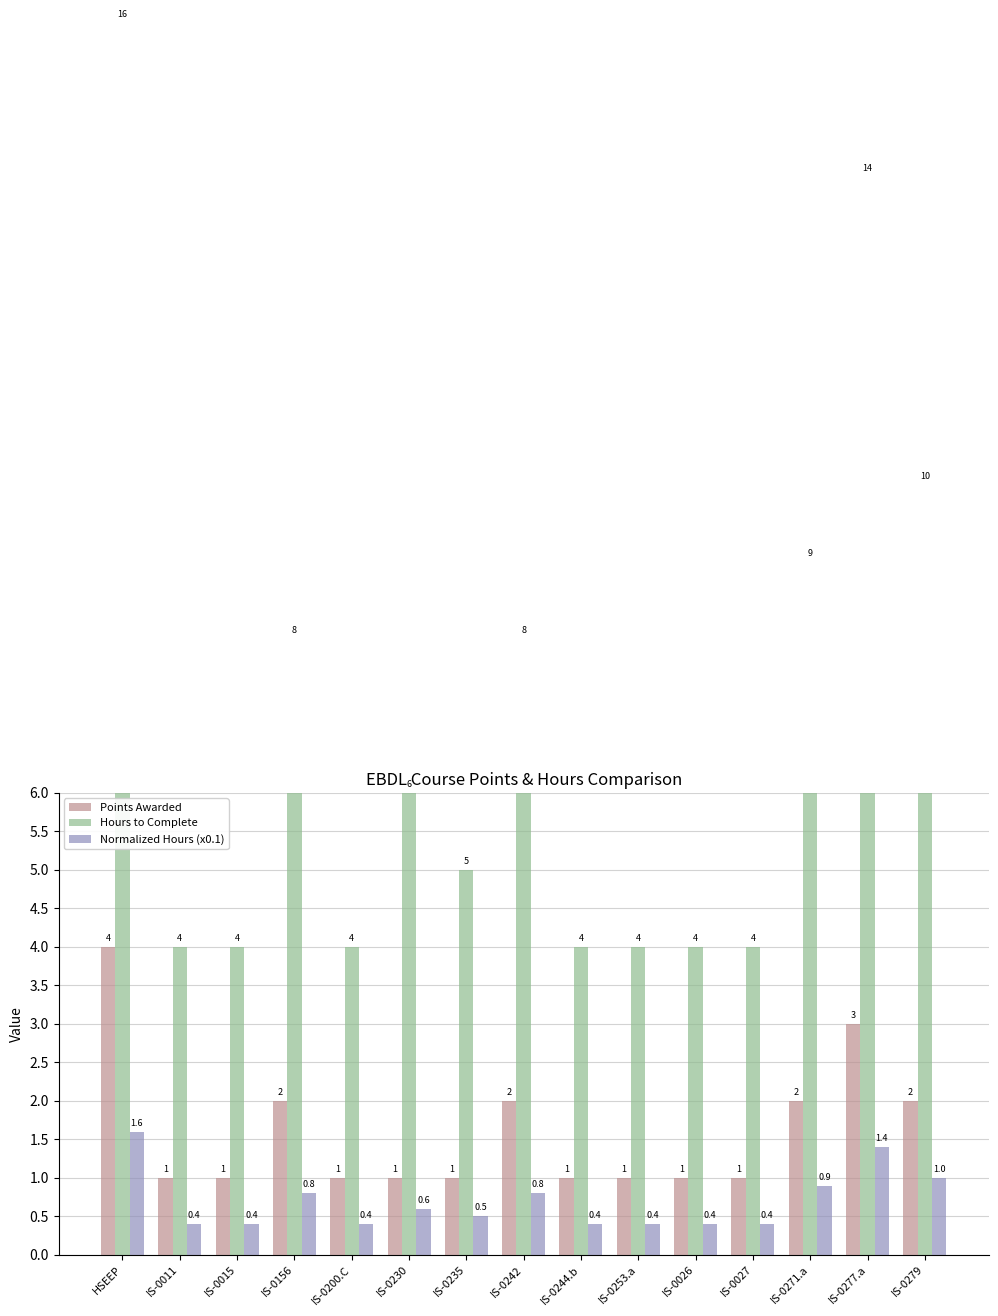

Reading left to right, extract all data points from this chart.

Points Awarded: 4.0	1.0	1.0	2.0	1.0	1.0	1.0	2.0	1.0	1.0	1.0	1.0	2.0	3.0	2.0
Hours to Complete: 16.0	4.0	4.0	8.0	4.0	6.0	5.0	8.0	4.0	4.0	4.0	4.0	9.0	14.0	10.0
Normalized Hours (x0.1): 1.6	0.4	0.4	0.8	0.4	0.6	0.5	0.8	0.4	0.4	0.4	0.4	0.9	1.4	1.0